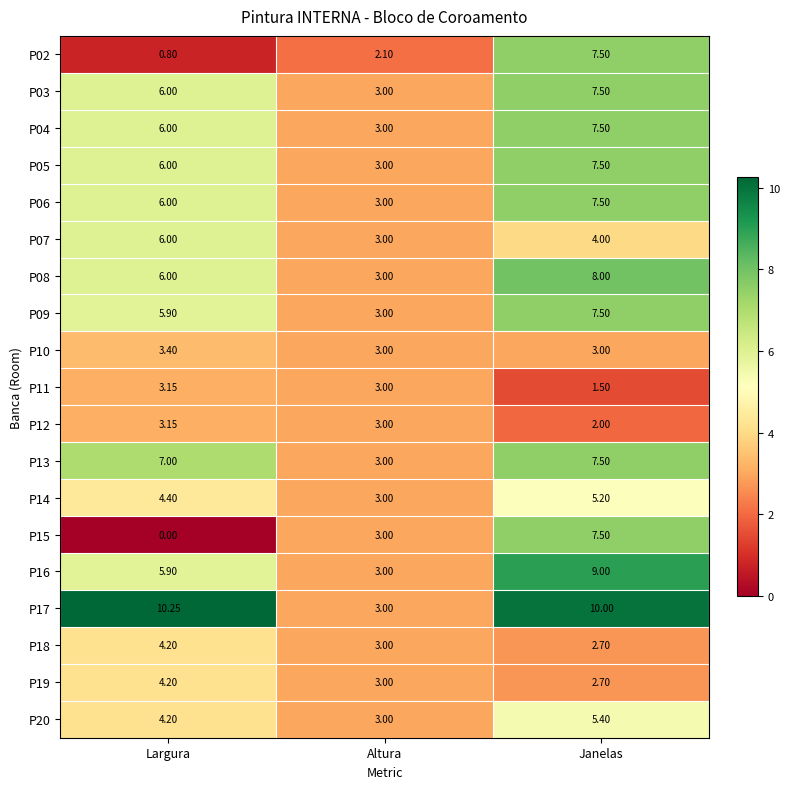

How many distinct data groups are displayed?

19